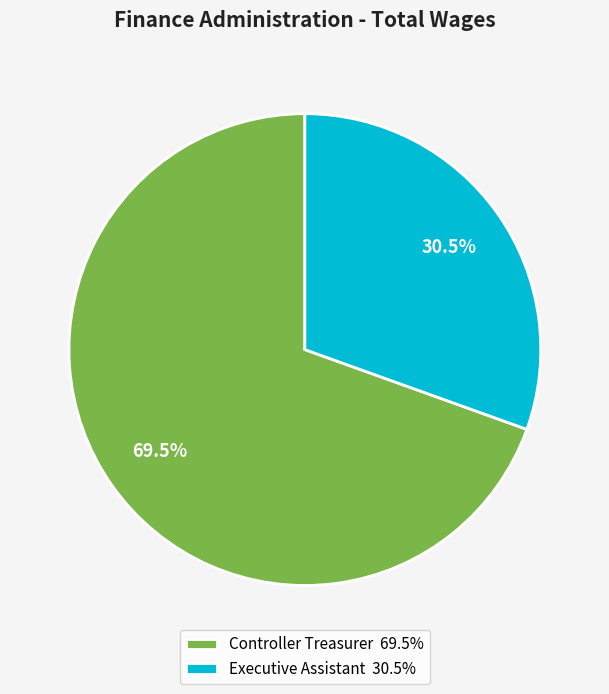

Count the number of slices in the pie.

2